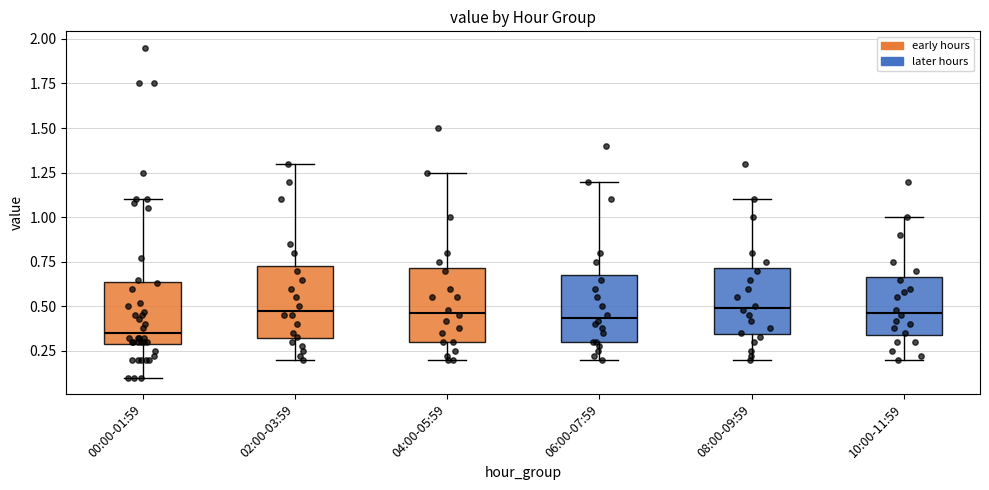

Where does the lower whisker of the box for 06:00-07:59 end on the y-axis? The values are not printed on the chart, so give them approximately, as read against the axis.

0.20